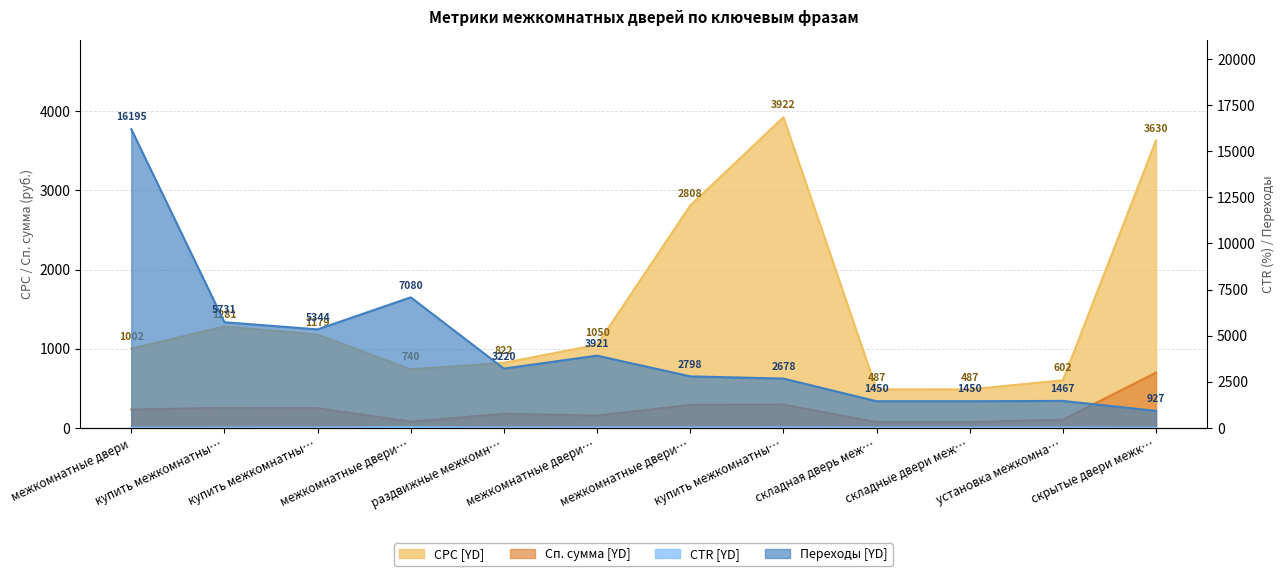

What are all the series names shown in the legend?

CPC [YD], Сп. сумма [YD], CTR [YD], Переходы [YD]